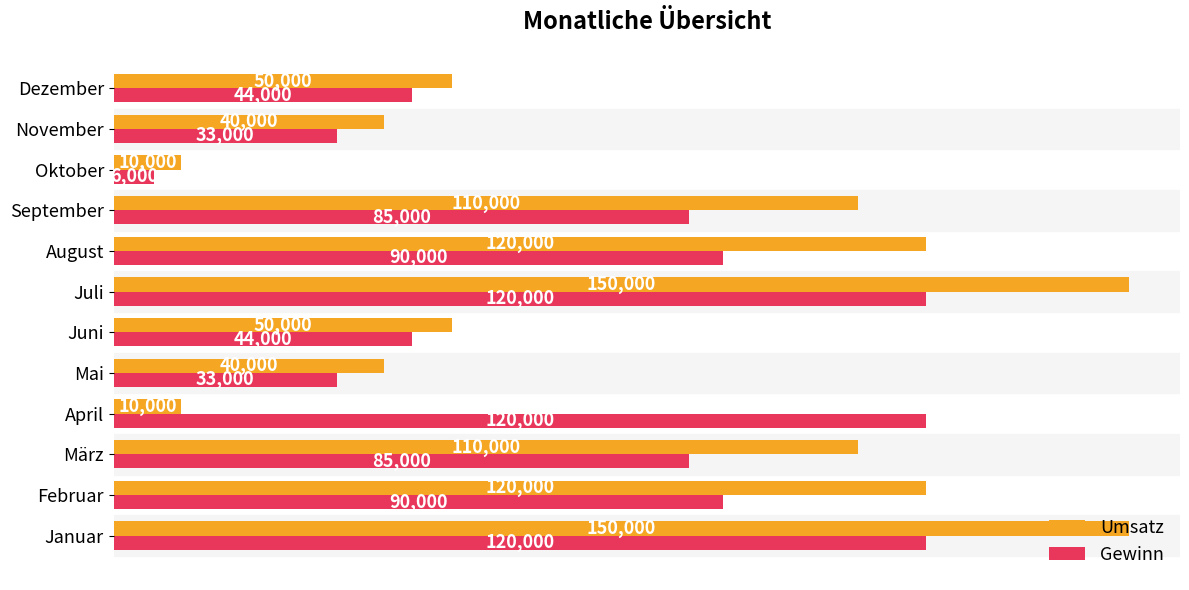

Read the Umsatz value at Mai, to the nearest 10.

40000